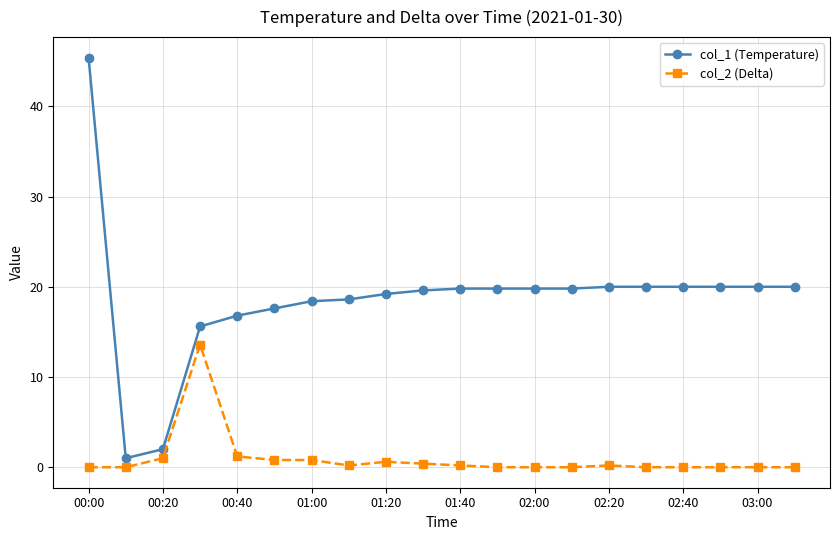

What is the lowest value of the col_1 (Temperature) series?

1.0